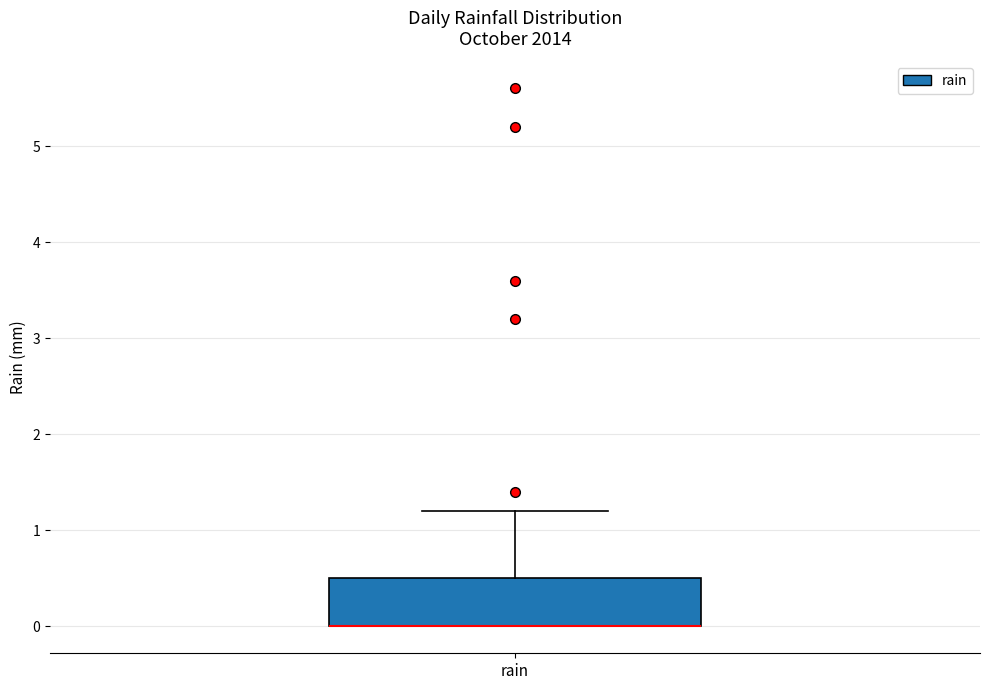

Read this box plot against the y-axis: the position of the median line, the range covered by the box, and the ends of both whiskers. The values are not printed on the chart, so give them approximately, as read against the axis.

median 0.0 (drawn on the box's lower edge), box 0.0 to 0.5, whiskers 0.0 to 1.2